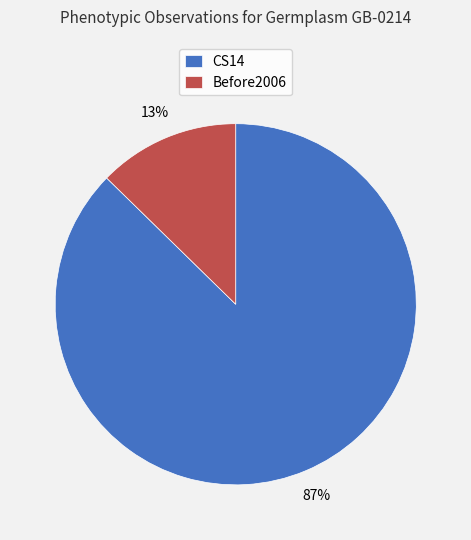

How many slices are in this pie chart?

2